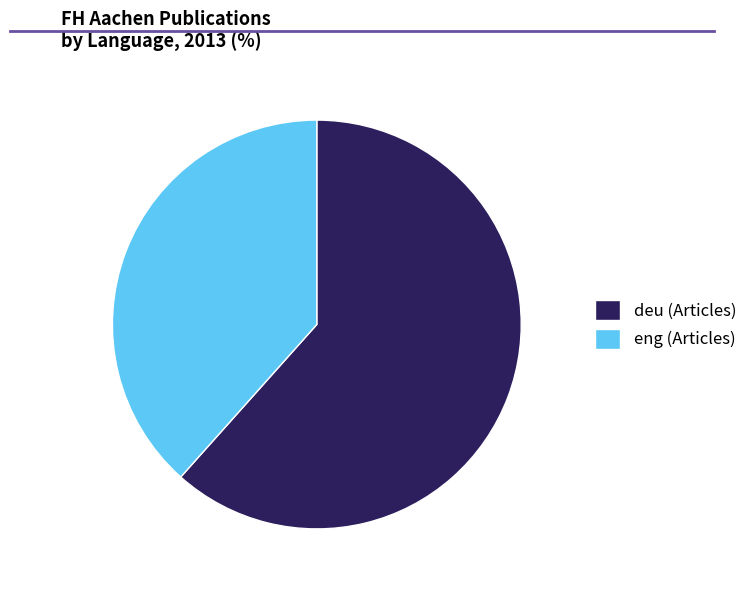

The eng (Articles) slice represents 27% of the pie. True or false?

False